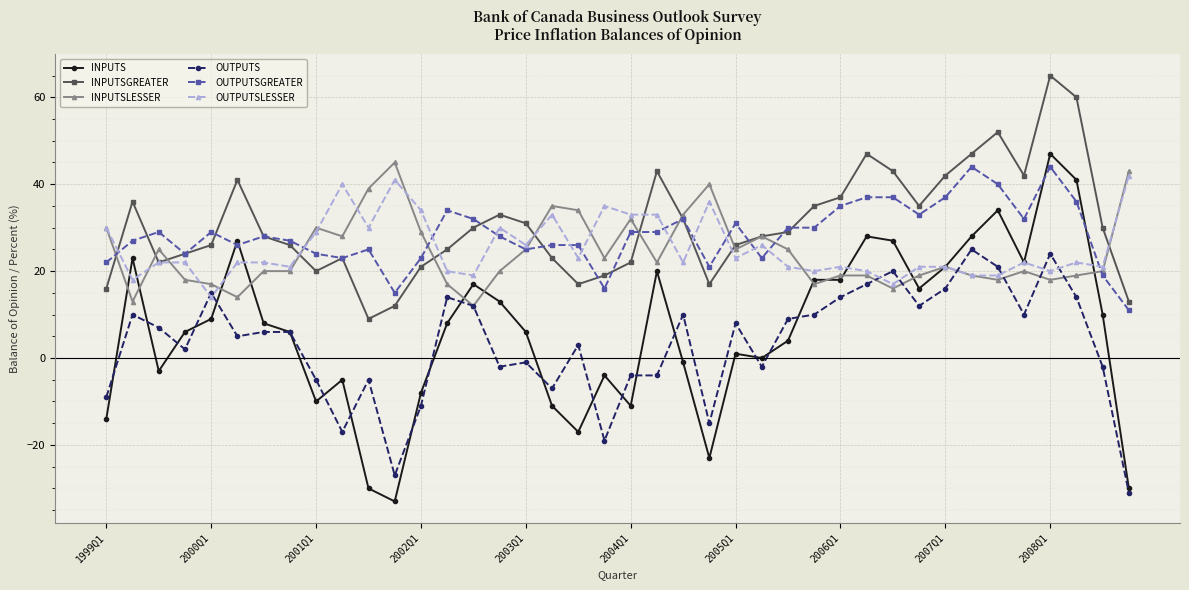

What is the value of the OUTPUTS point at the 12th from the left?

-27